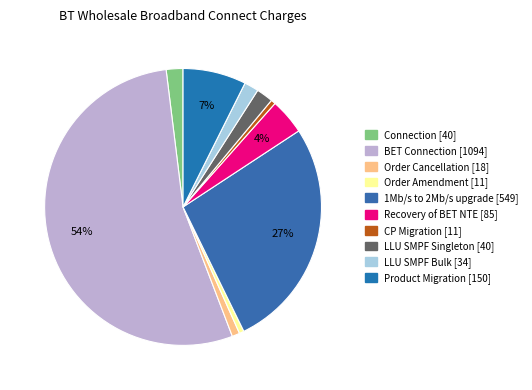

Count the number of slices in the pie.

10